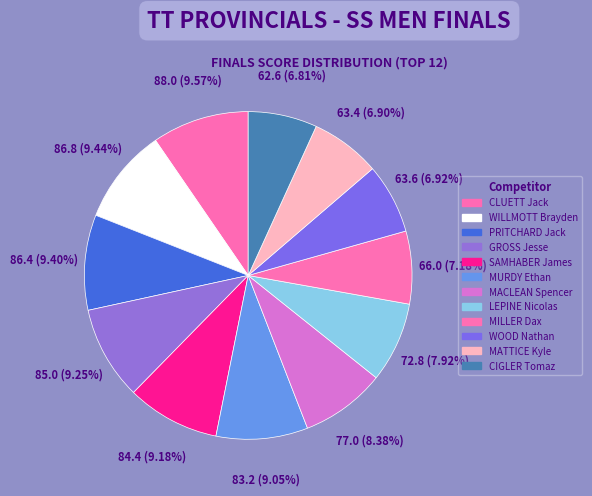

Does MILLER Dax represent more than half of the total?

No